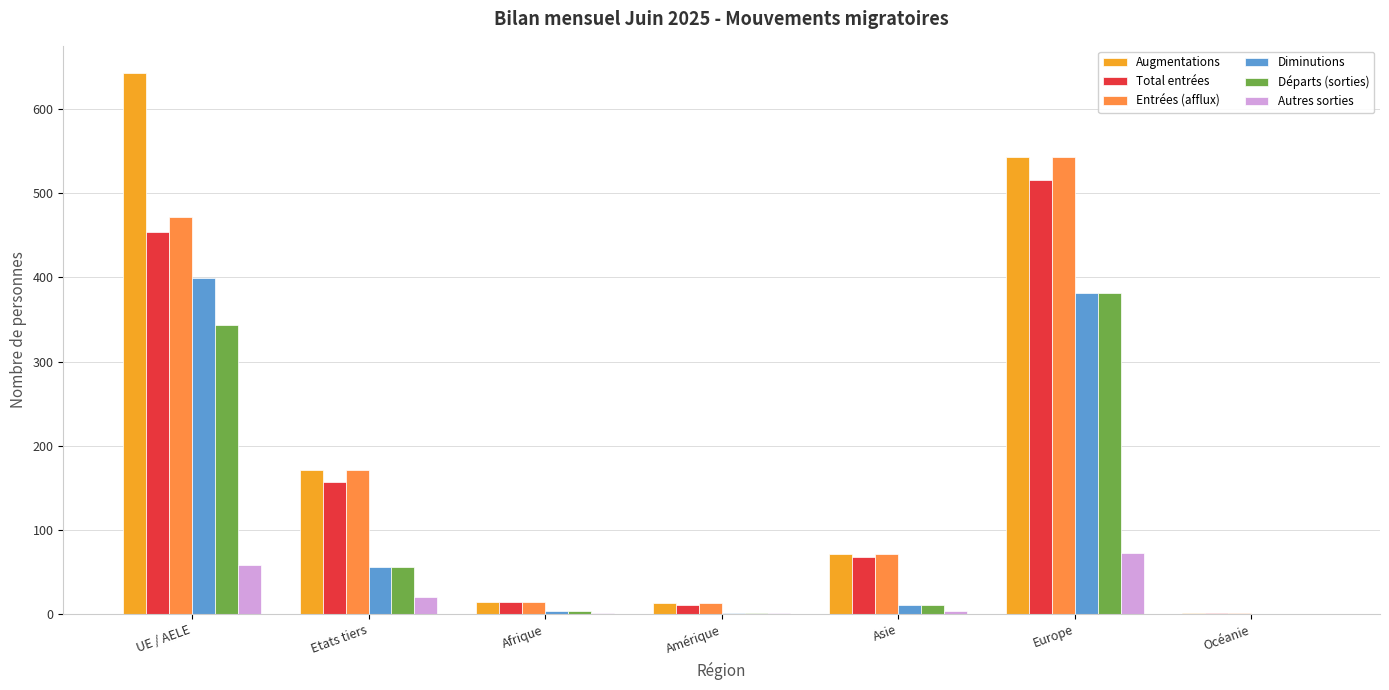

Are the bars horizontal?

No